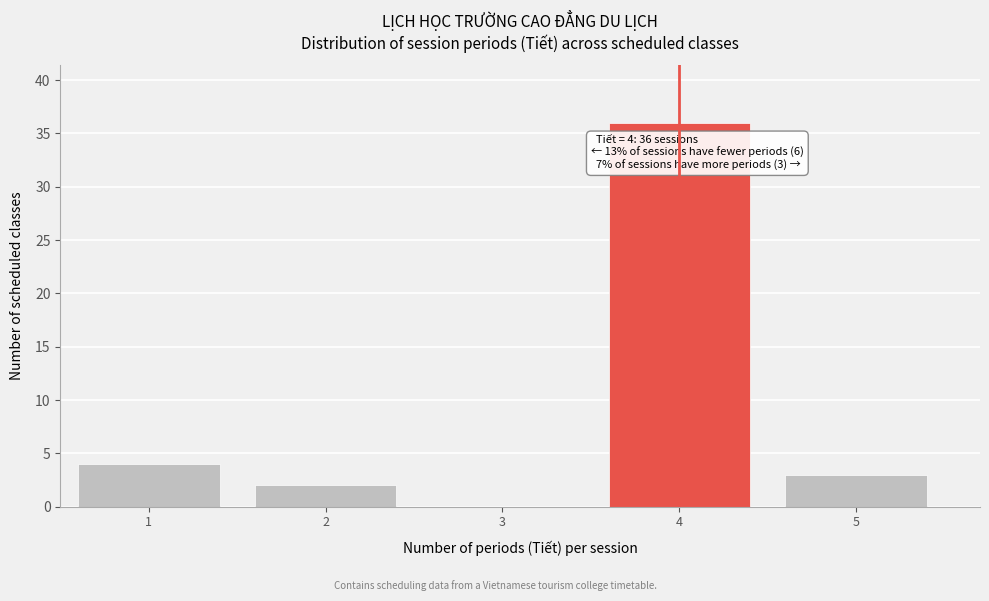

Reading right to left, transcribe all the data shown in this chart.

5=3	4=36	3=0	2=2	1=4